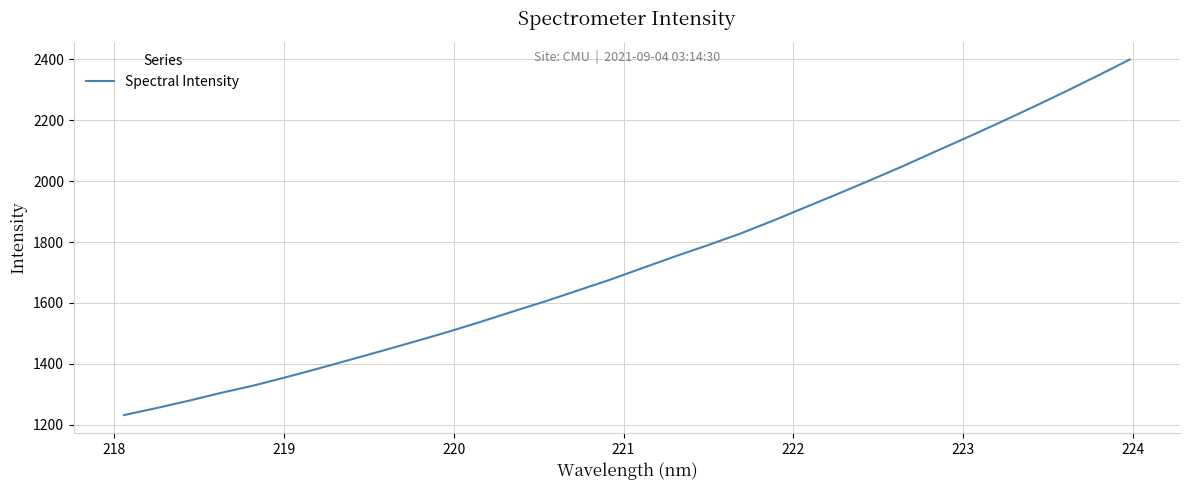

What is the difference between the maximum and minimum values?

1166.1